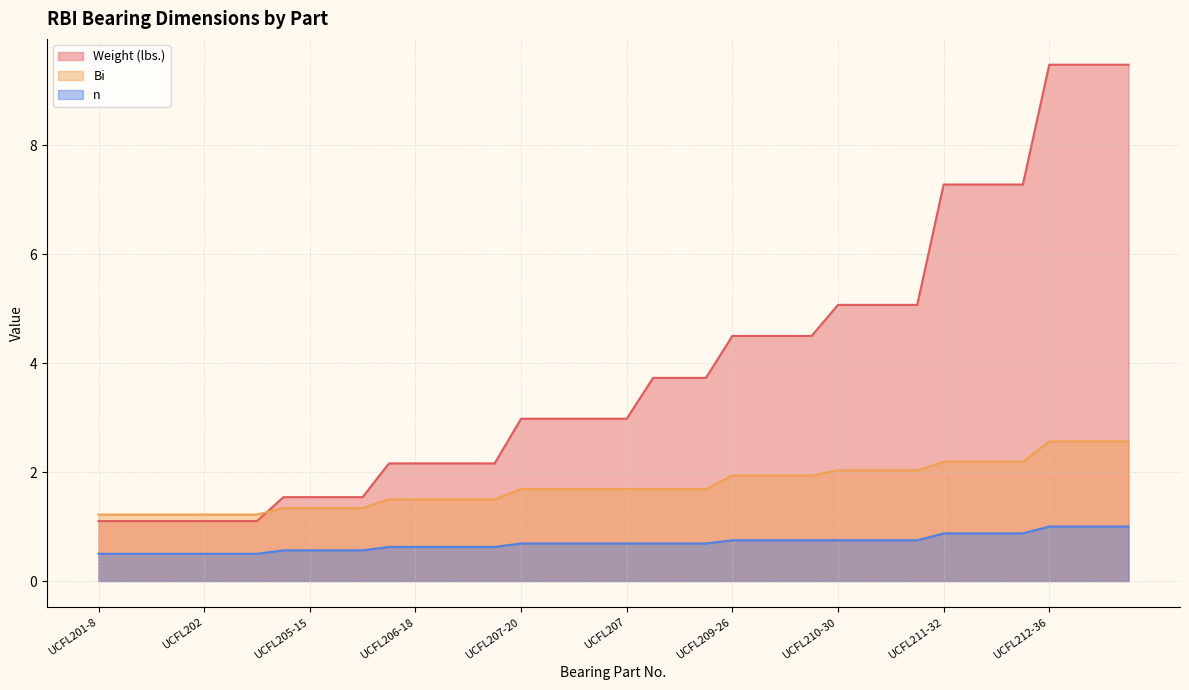

What are all the series names shown in the legend?

Weight (lbs.), Bi, n